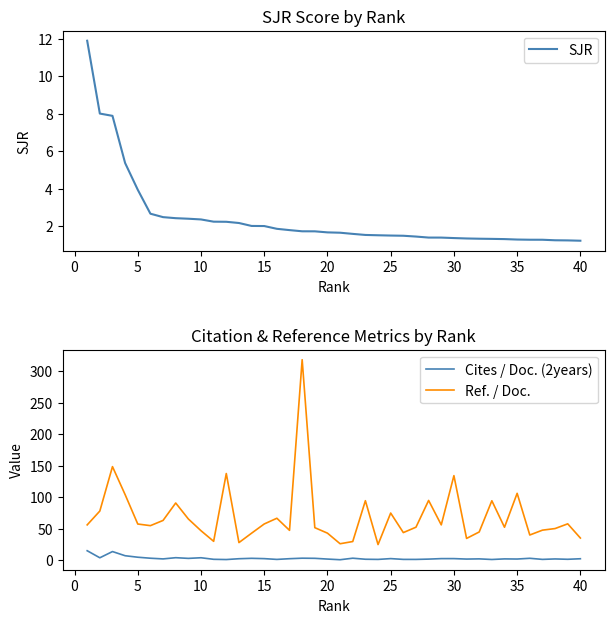

What are all the series names shown in the legend?

SJR, Cites / Doc. (2years), Ref. / Doc.